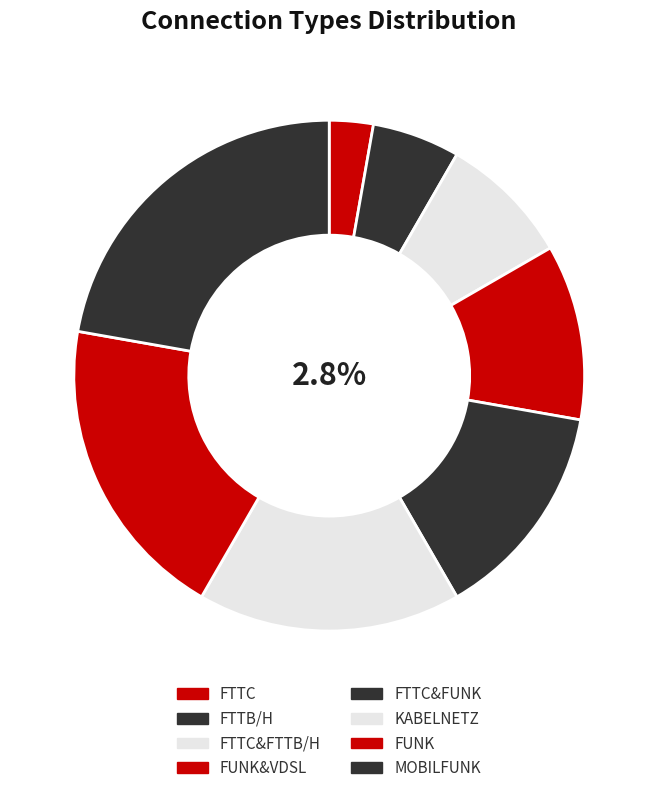

To the nearest percent, what percentage of the pie is FTTC?

3%